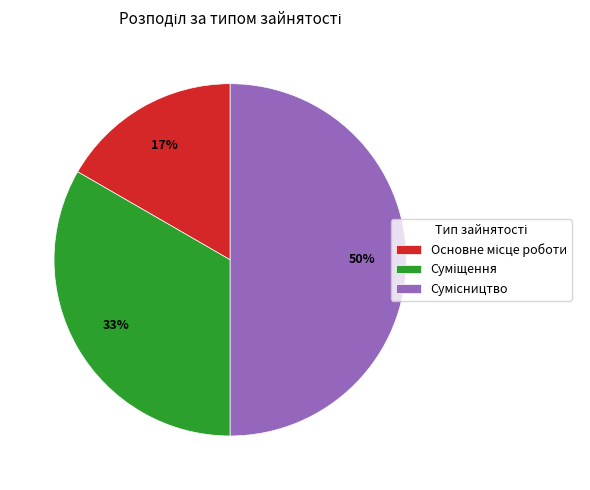

To the nearest percent, what is the difference between the largest and smallest slice percentages?

33%